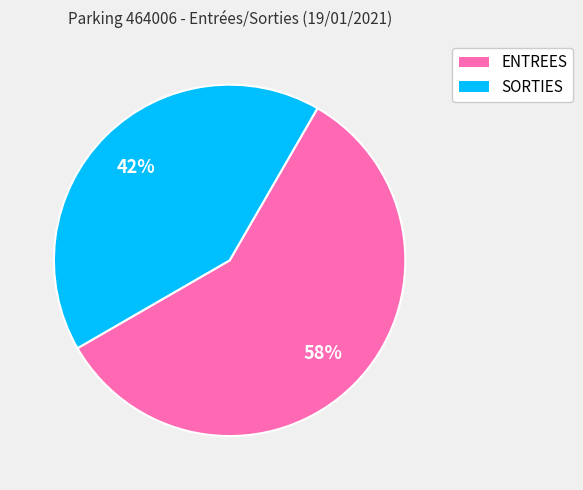

To the nearest percent, what portion does SORTIES represent?

42%